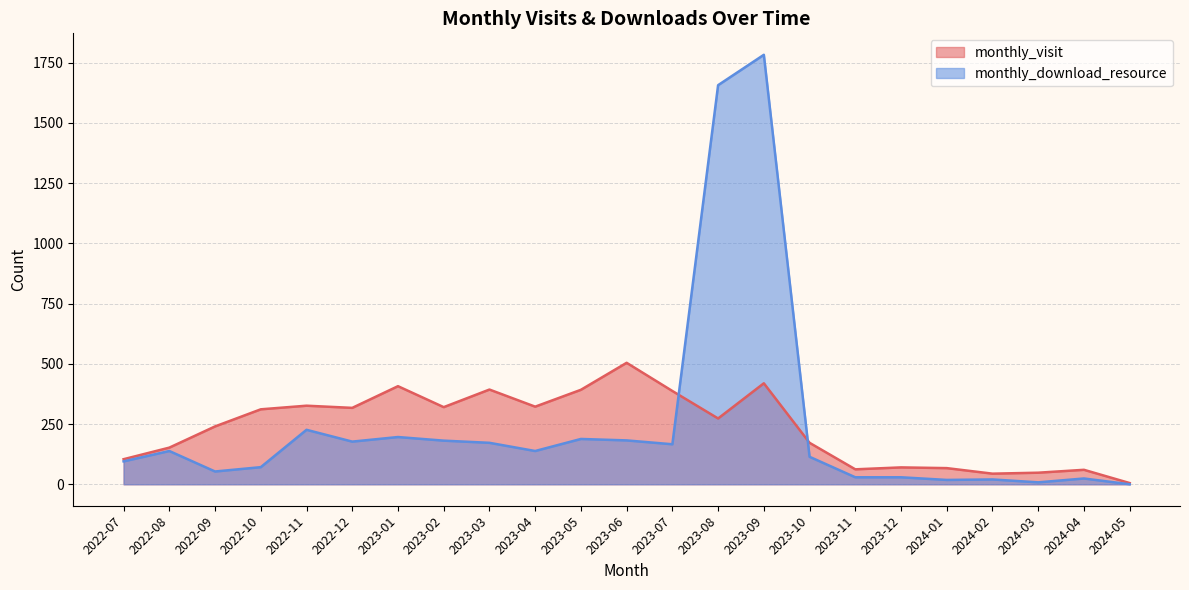

How many values in the monthly_download_resource series exceed 138?

10